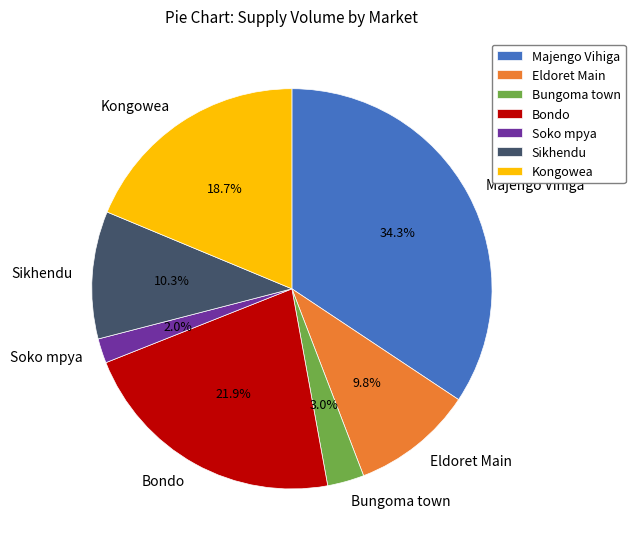

Does Majengo Vihiga account for over 50% of the chart?

No